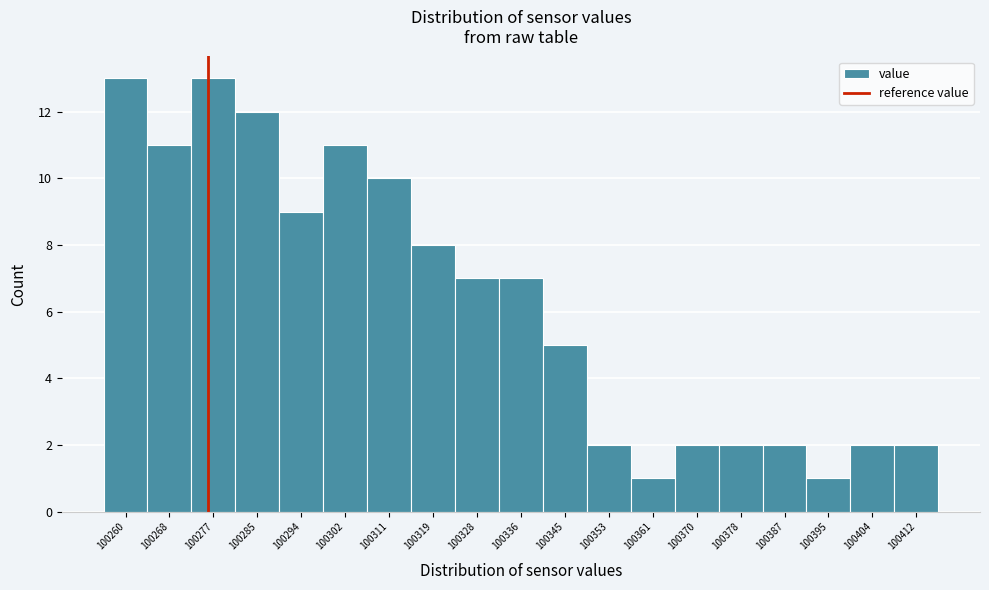

Reading right to left, extract all data points from this chart.

100412=2	100404=2	100395=1	100387=2	100378=2	100370=2	100361=1	100353=2	100345=5	100336=7	100328=7	100319=8	100311=10	100302=11	100294=9	100285=12	100277=13	100268=11	100260=13